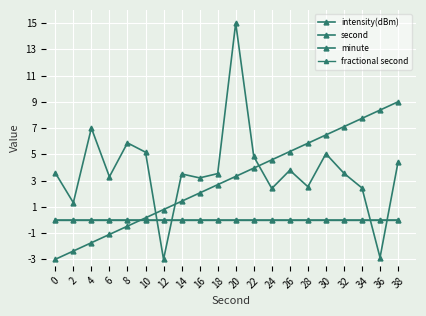

Does the chart have visible grid lines?

Yes